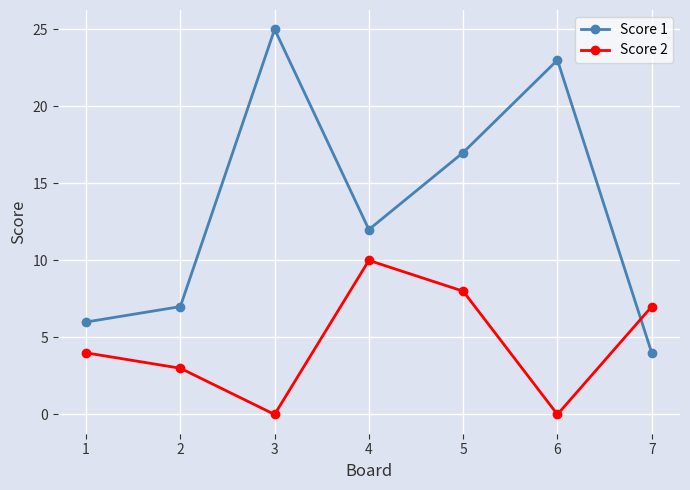

Which series has the widest spread of values?

Score 1